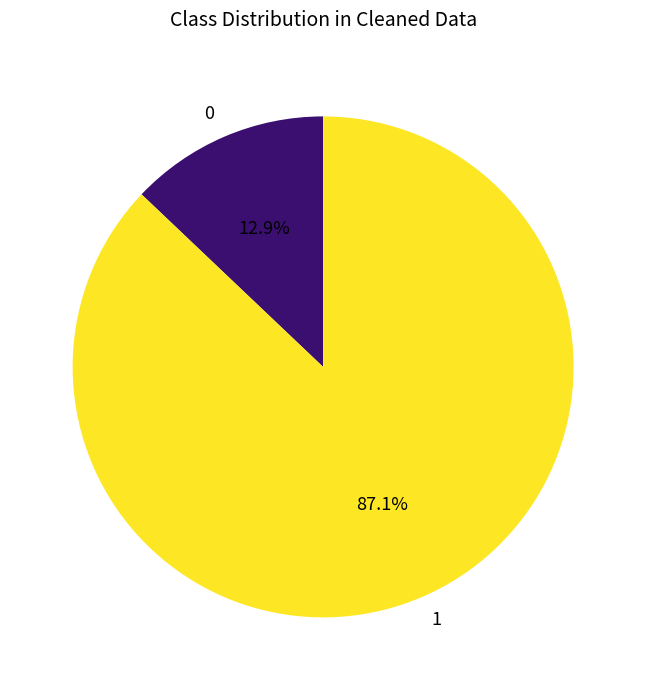

Combined, what portion of the pie is 1 and 0?

100.0%